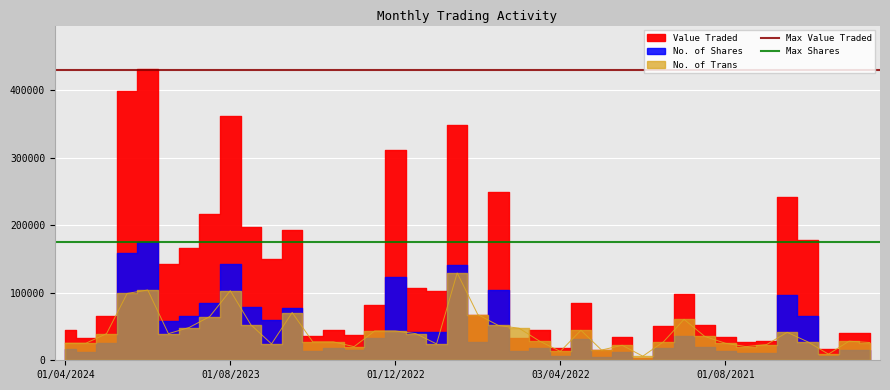

Reading right to left, what are all the values shown in this chart?

Max Value Traded: 430000	430000
Max Shares: 175000	175000